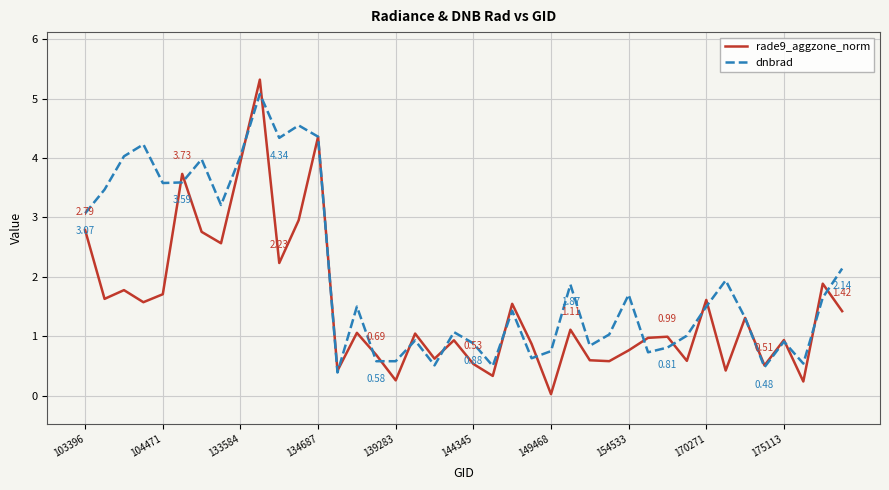

What is the lowest value of the dnbrad series?

0.4